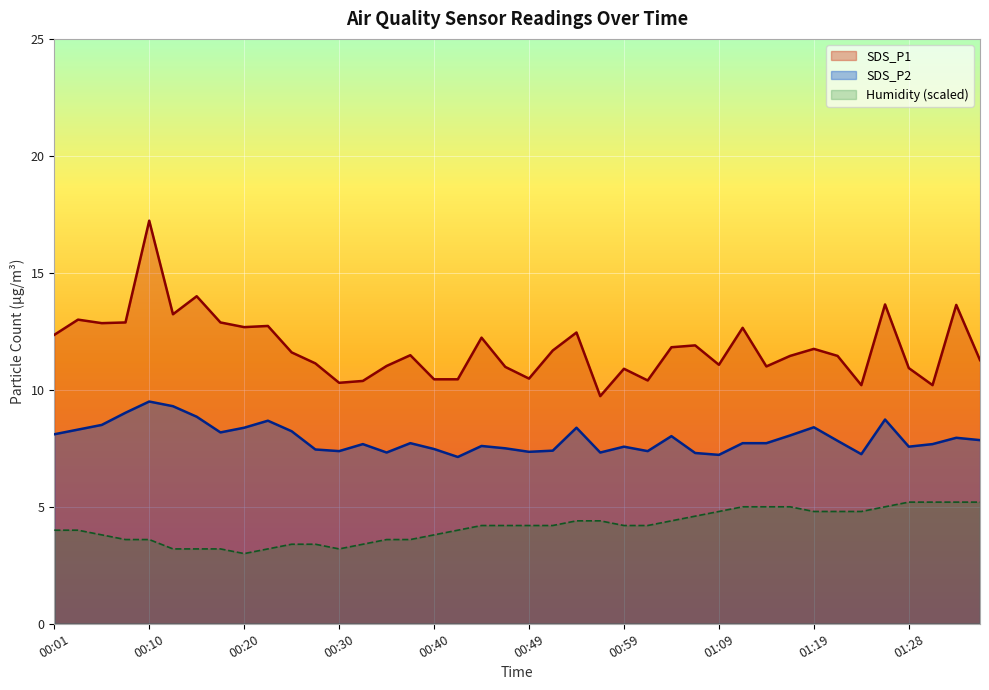

Is the value of SDS_P2 at 00:49 greater than the value of SDS_P1 at 01:26?

No